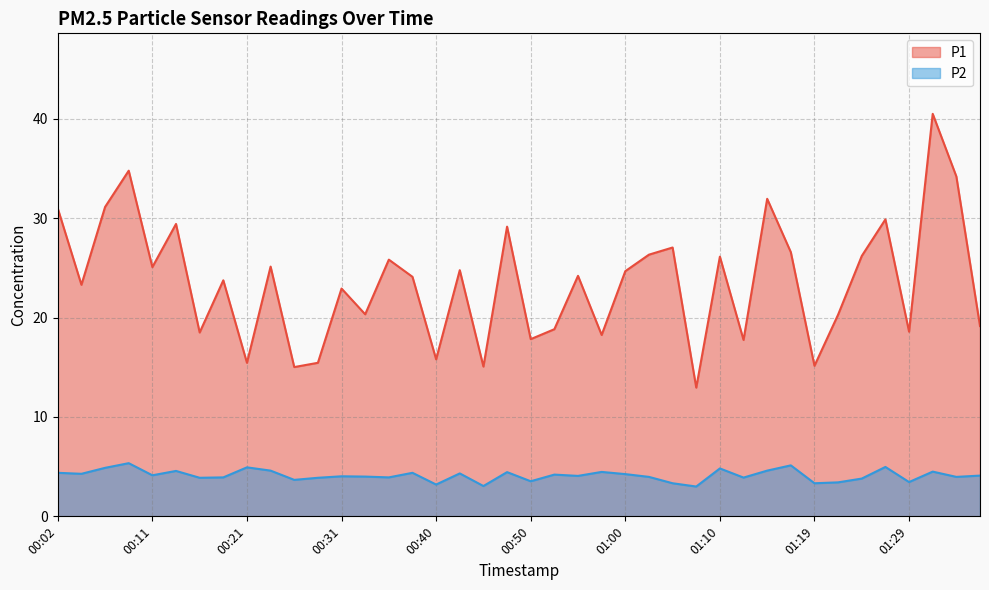

The P2 series shows 5.8 at 00:57. True or false?

False